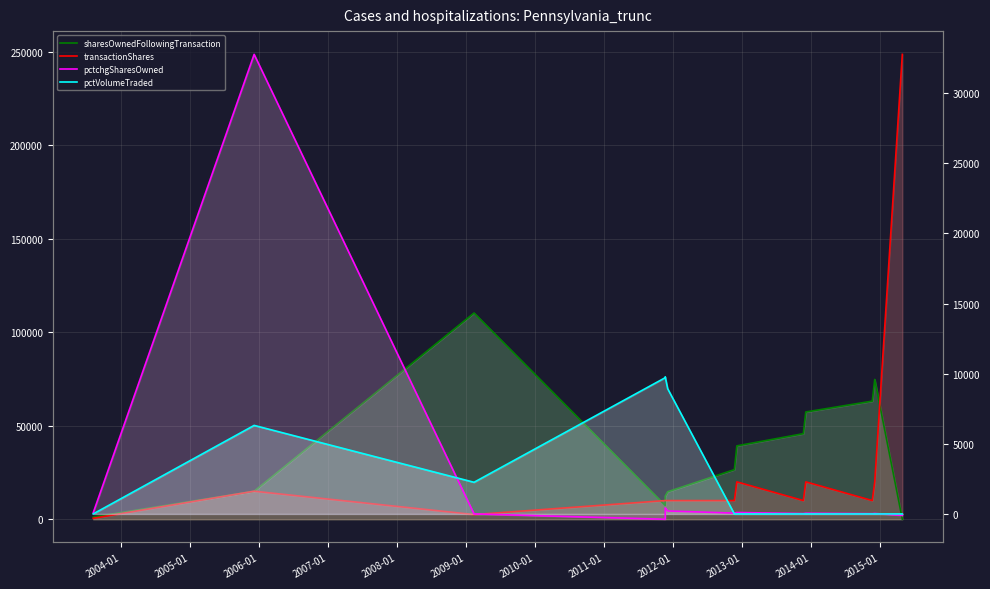

After their last crossing, which series has the higher values: transactionShares or pctchgSharesOwned?

transactionShares